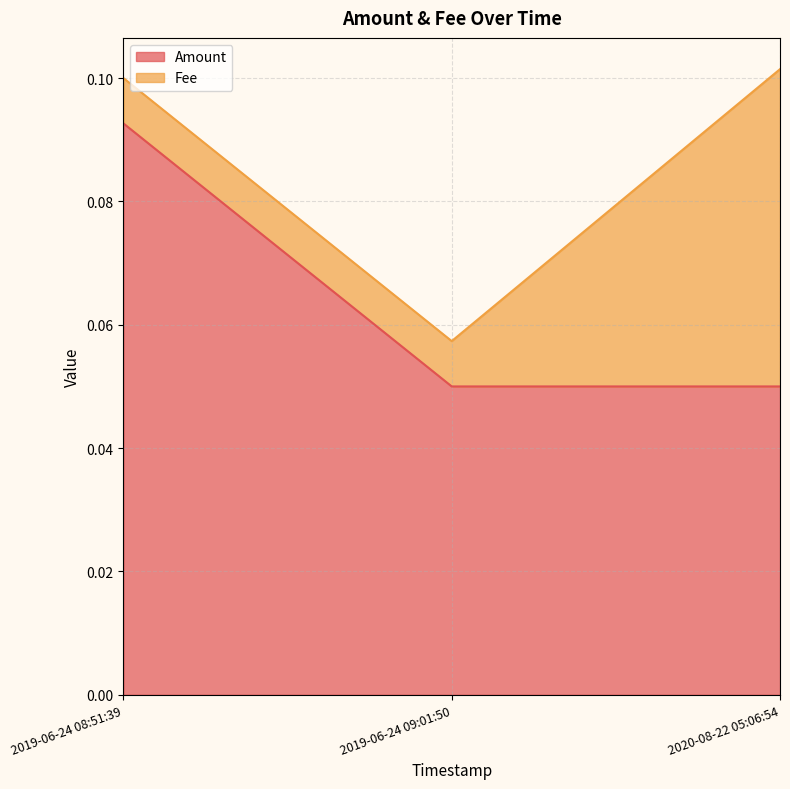

How many lines are shown in the chart?

2